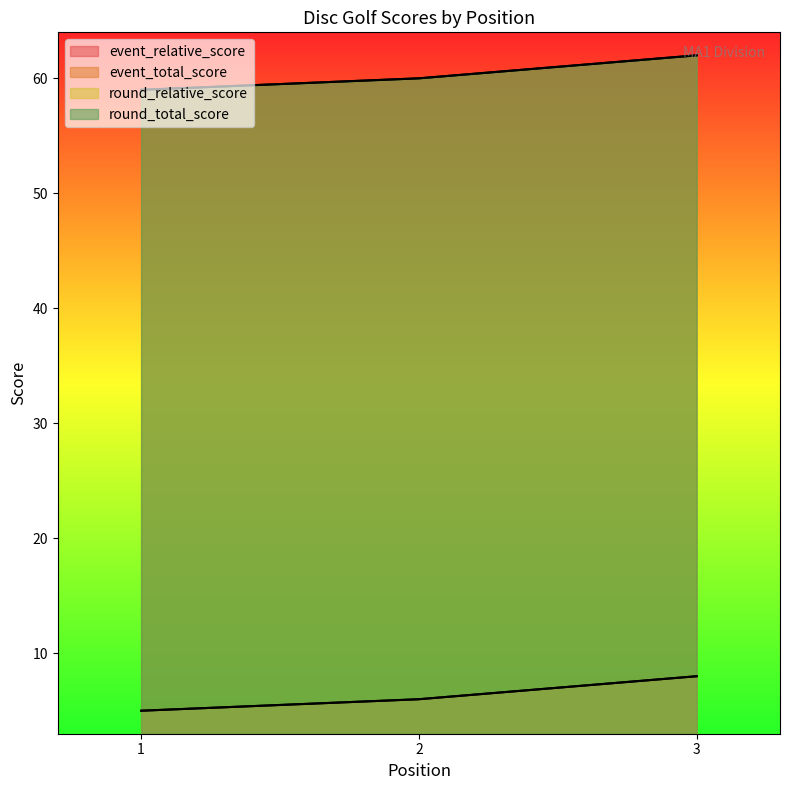

Reading right to left, list all the values displayed in this chart.

event_relative_score: 8	6	5
event_total_score: 62	60	59
round_relative_score: 8	6	5
round_total_score: 62	60	59